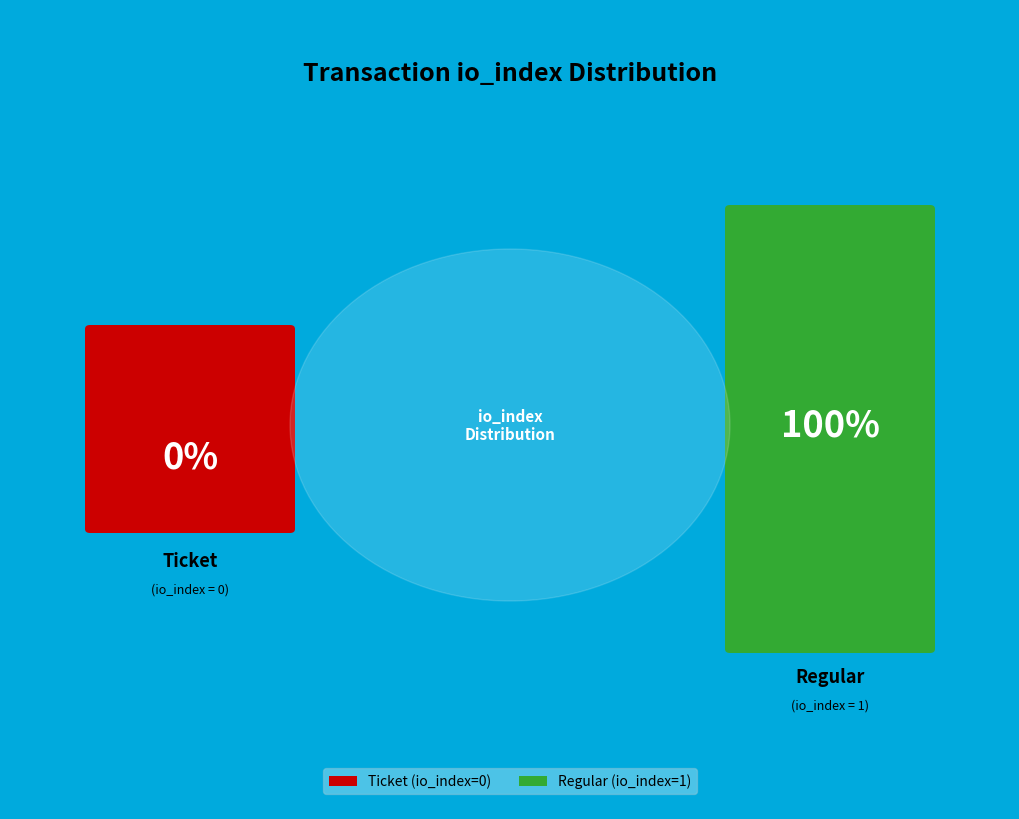

How many slices are in this pie chart?

2